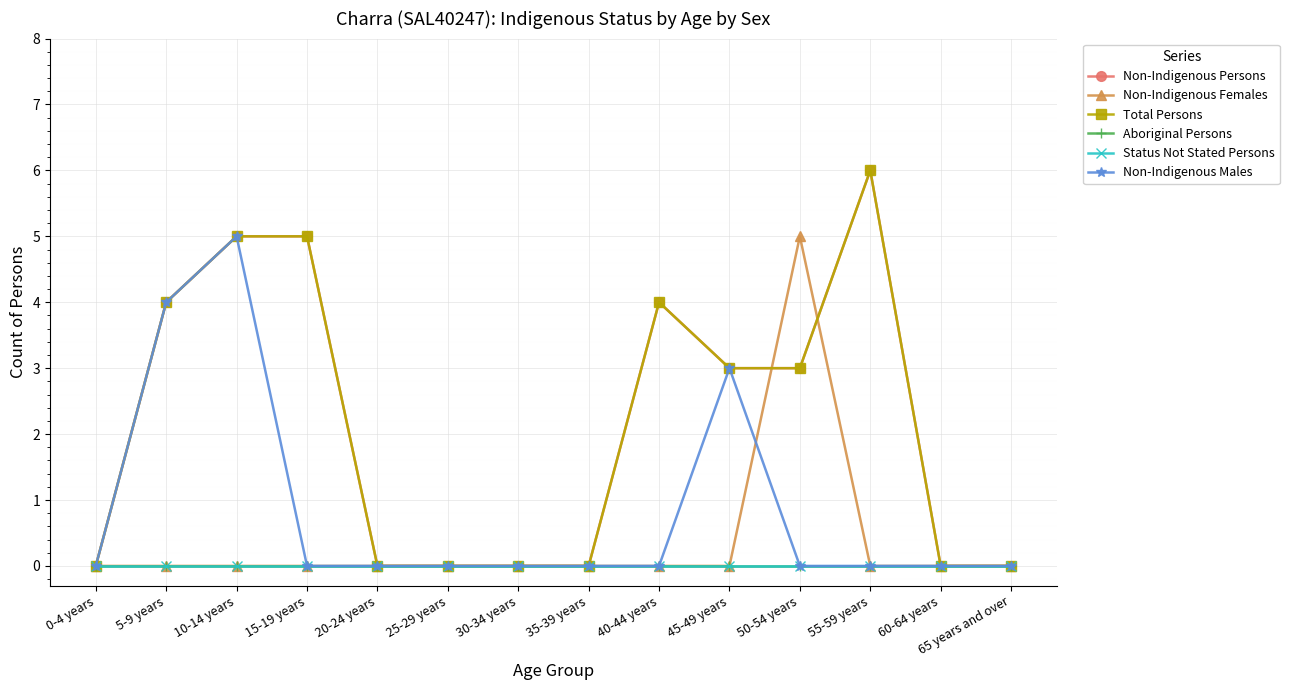

Which category has the lowest value across all series?

0-4 years